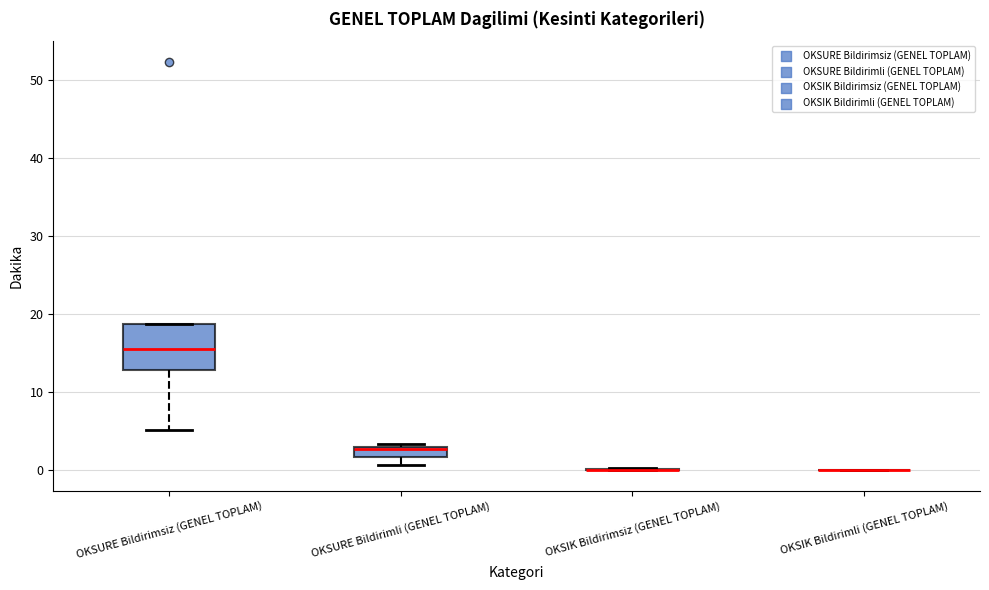

Comparing the boxes themselves (not the whiskers), which one is the tallest?

OKSURE Bildirimsiz (GENEL TOPLAM)